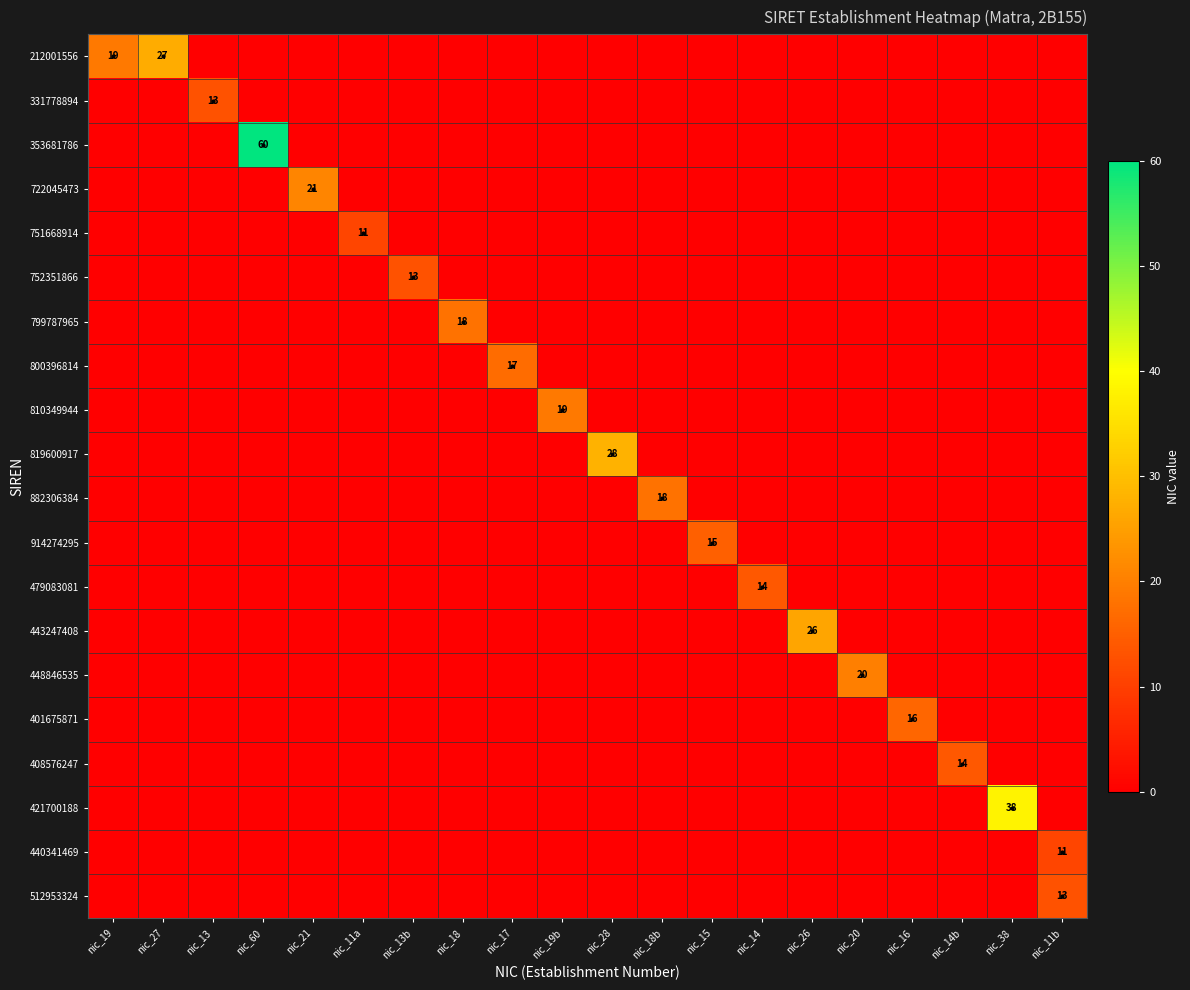

The value of 752351866 at nic_26 is 0. True or false?

True